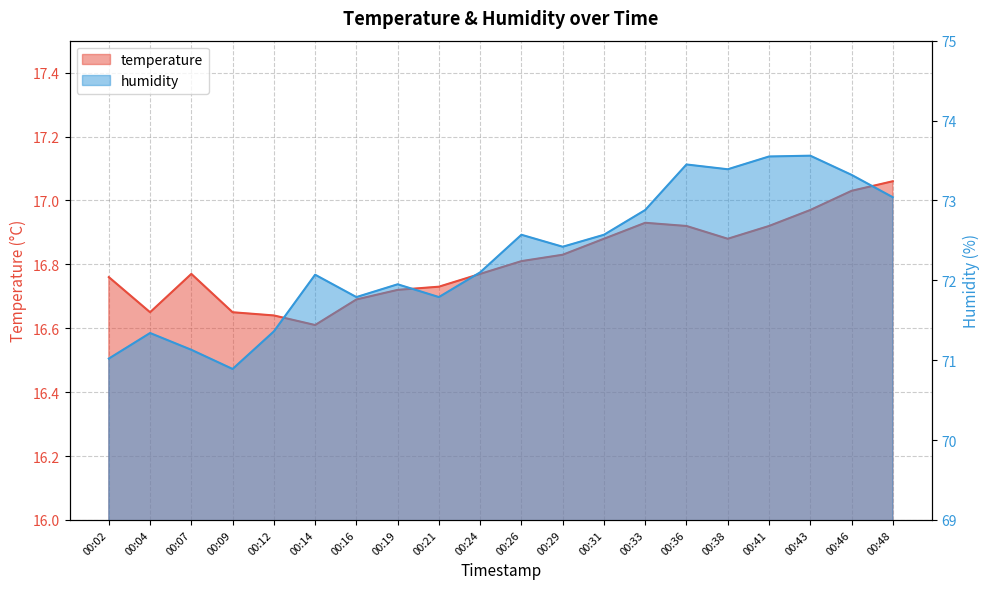

True or false: humidity and temperature intersect in this chart.

False